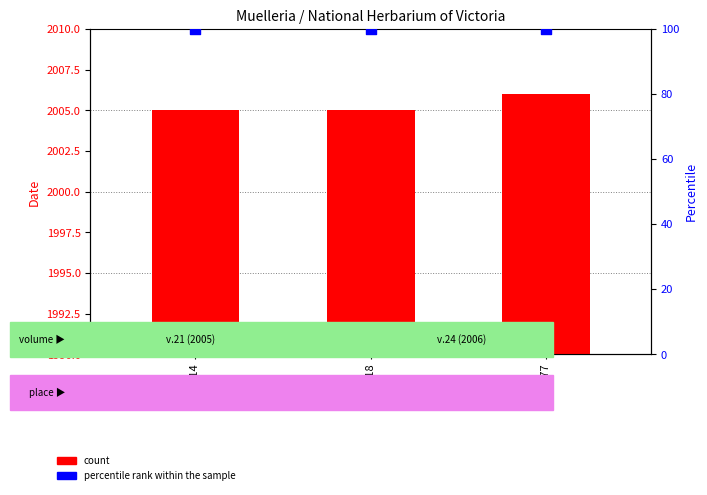

Which series has the widest spread of Y values?

count